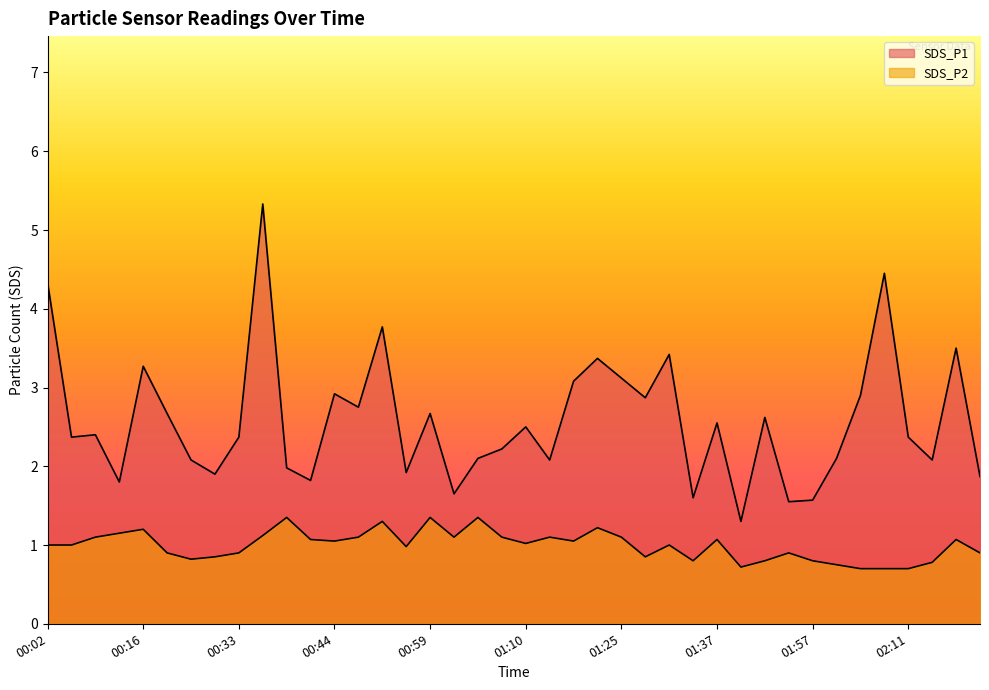

How many values in the SDS_P1 series exceed 2?

29